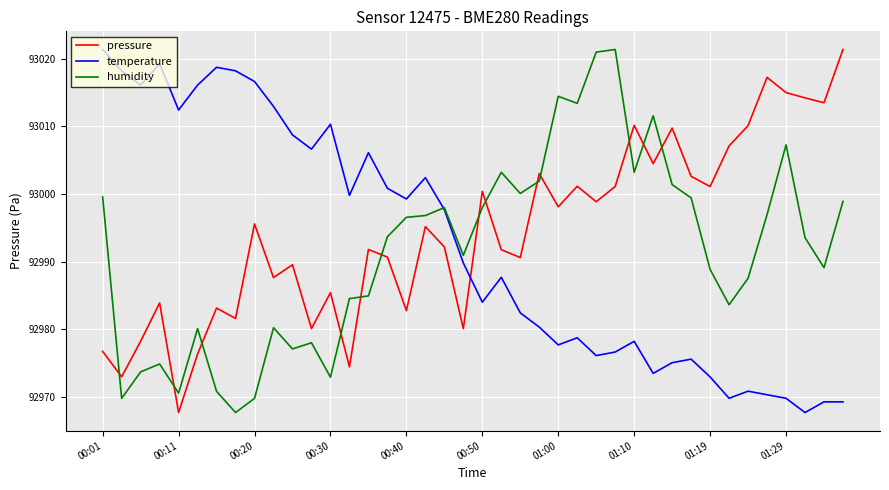

What is the smallest value displayed?

92967.7